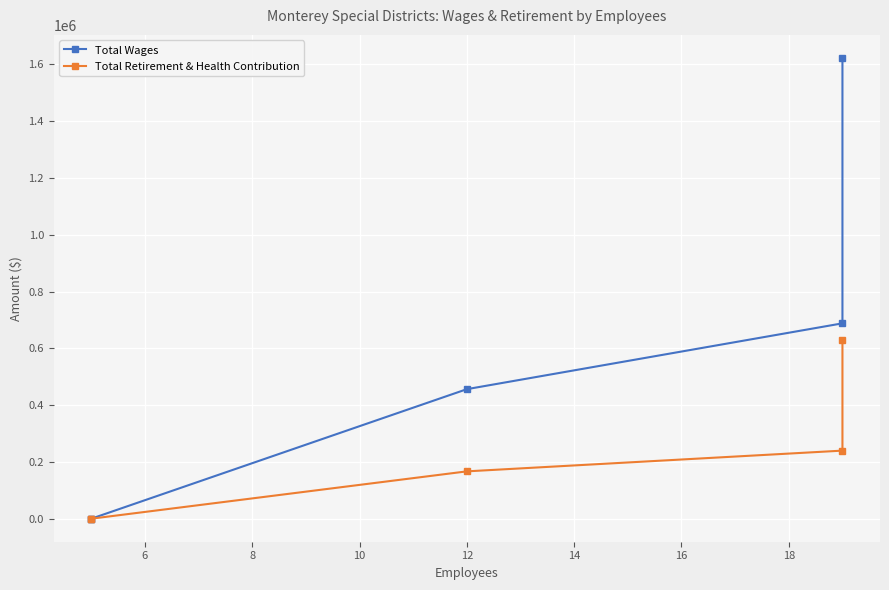

True or false: Total Wages has more than 0 interior local peaks.

False